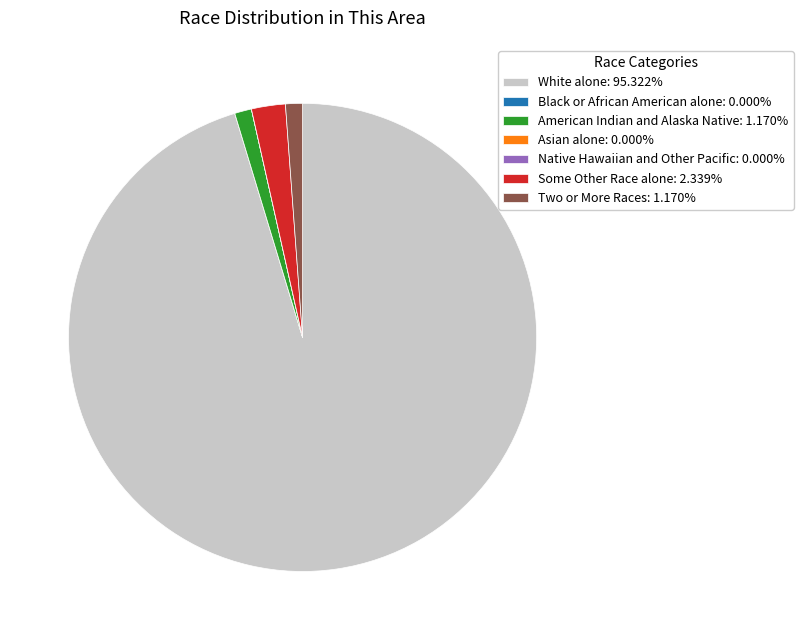

Is the sum of White alone: 95.322% and Two or More Races: 1.170% greater than half?

Yes